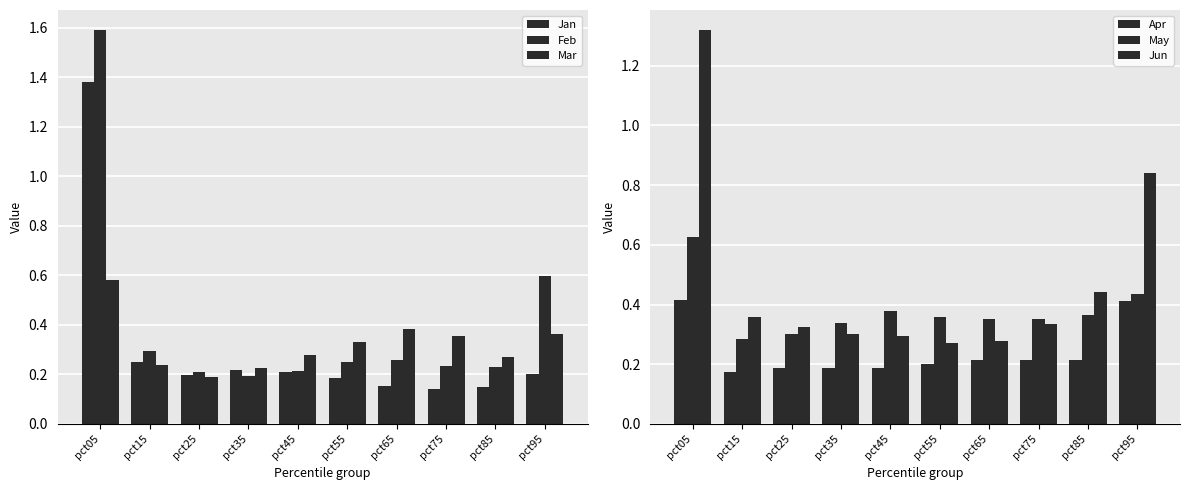

At pct45, list the series in order from smallest to largest.

Apr, Jan, Feb, Mar, Jun, May